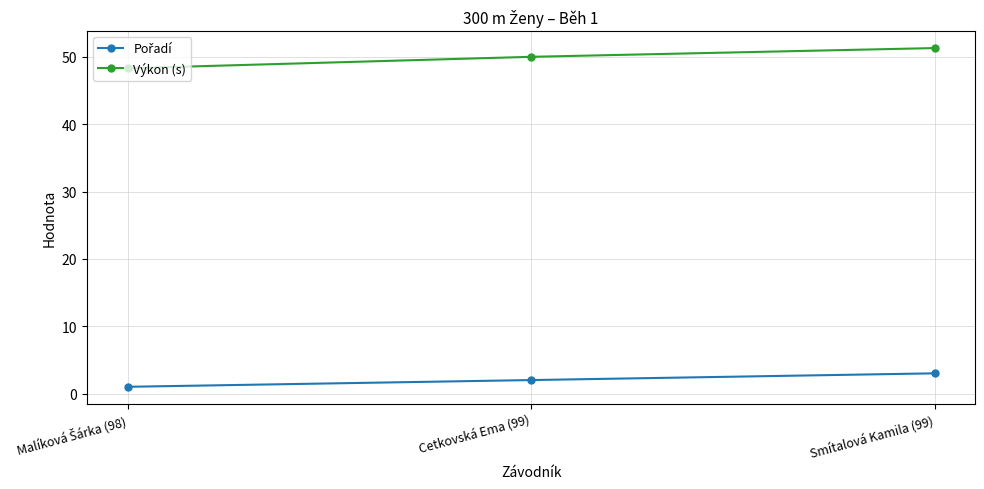

What is the smallest value displayed?

1.0